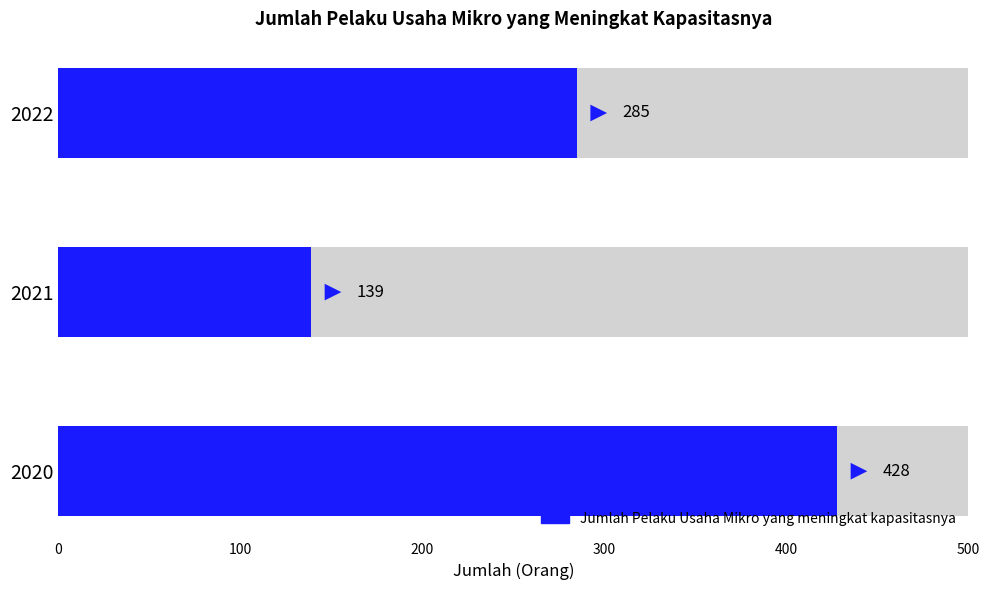

True or false: the data shows 400 at 2022.

False